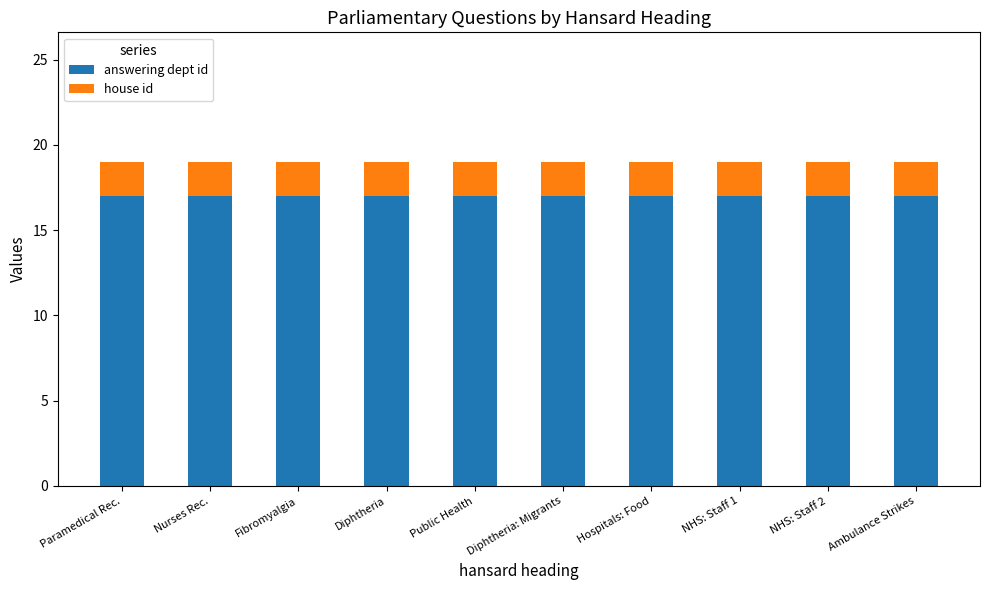

What is the lowest value of the answering dept id series?

17